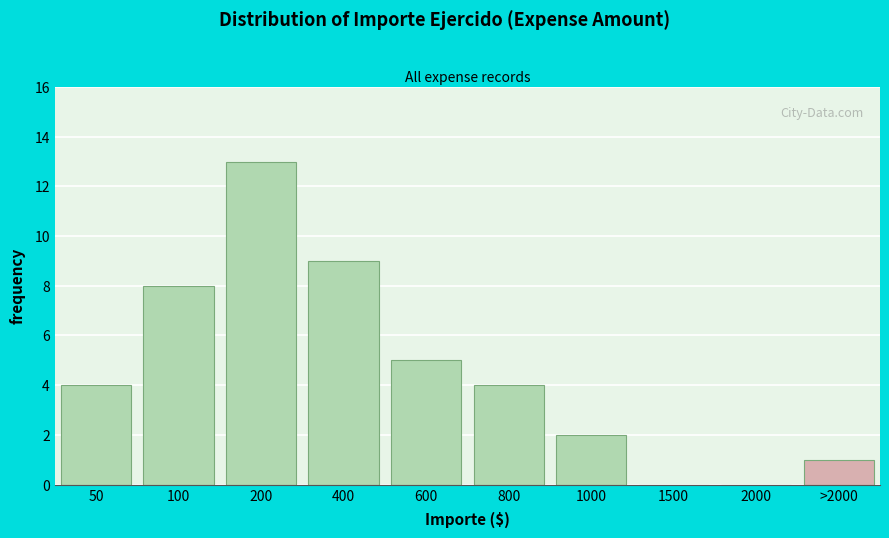

Reading left to right, what are all the values shown in this chart?

50=4	100=8	200=13	400=9	600=5	800=4	1000=2	1500=0	2000=0	>2000=1